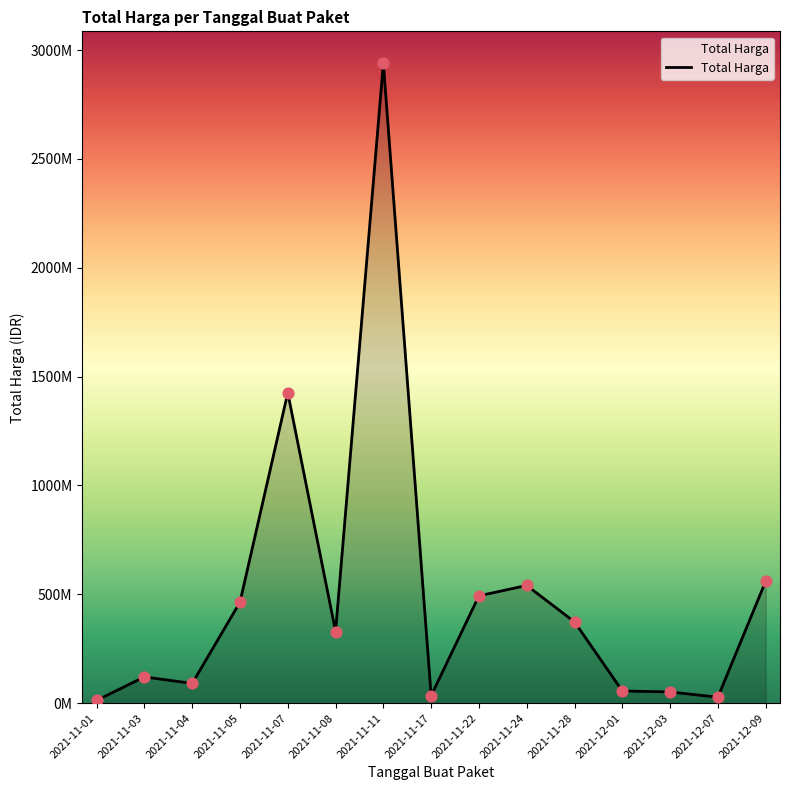

What is the change in value from 2021-11-07 to 2021-11-17?

-1391575900